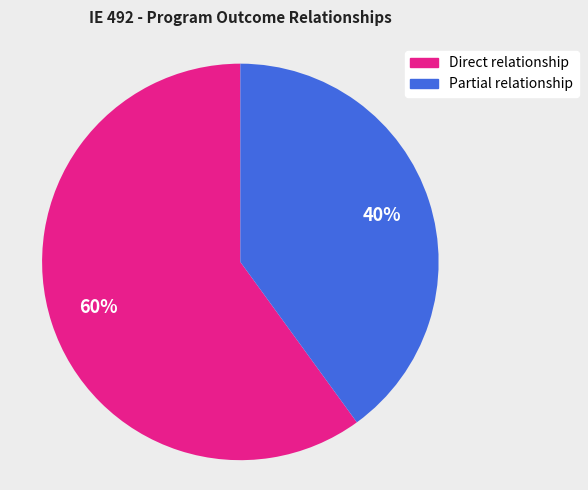

True or false: Partial relationship accounts for 34% of the total.

False